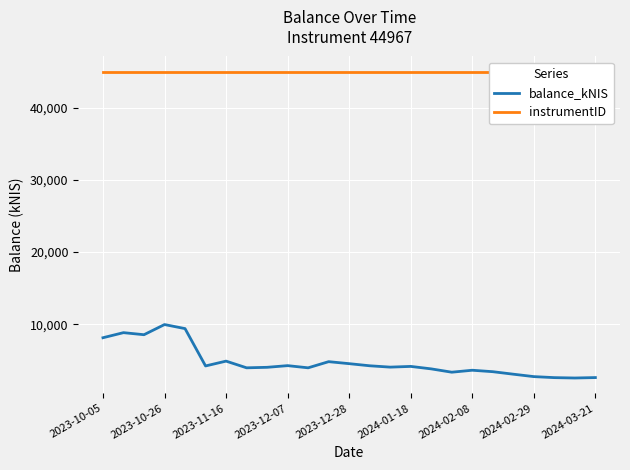

What is the minimum value shown in the chart?

2554.3